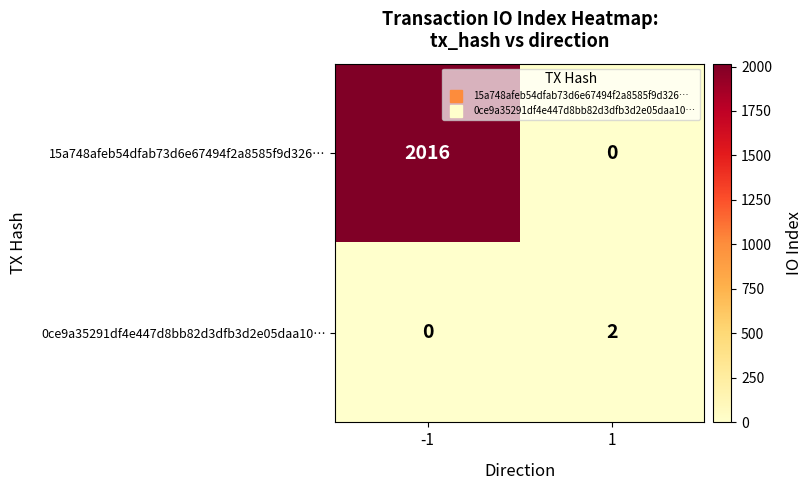

The value of 15a748afeb54dfab73d6e67494f2a8585f9d326… at 1 is 1247. True or false?

False